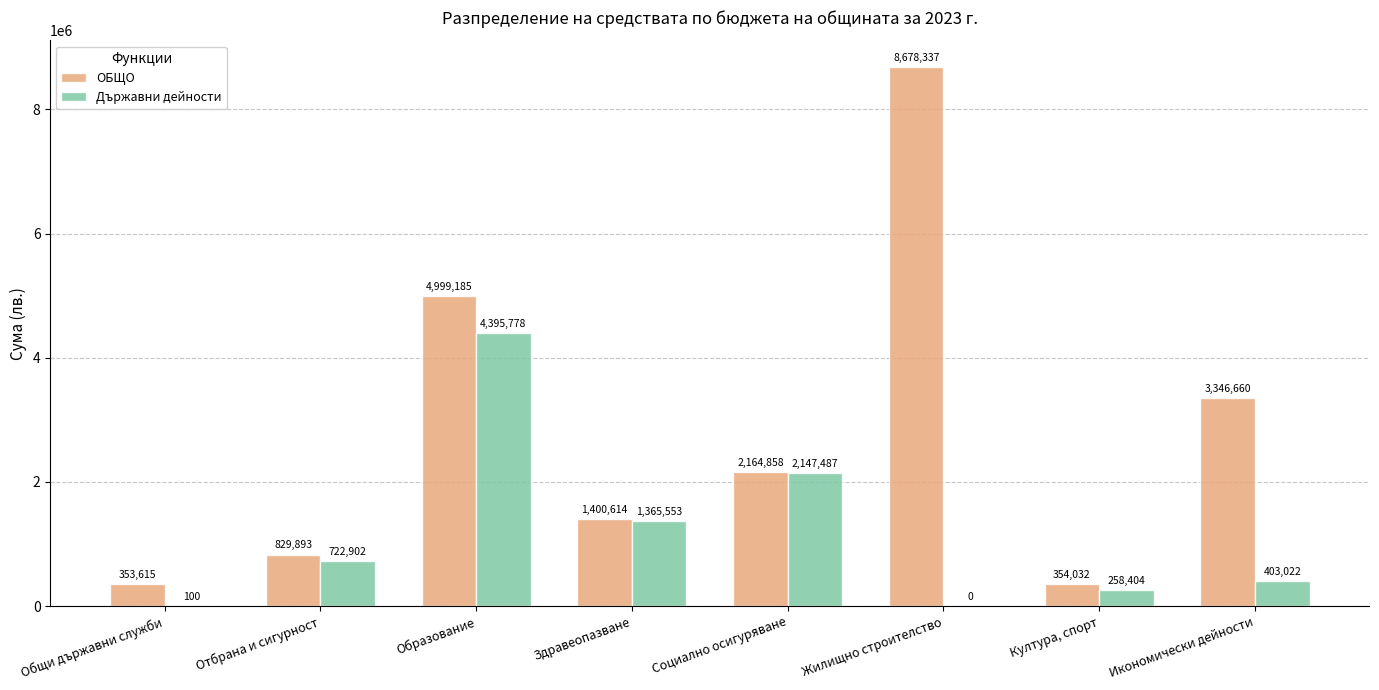

What is the approximate value of ОБЩО at Отбрана и сигурност, to the nearest 50?

829900